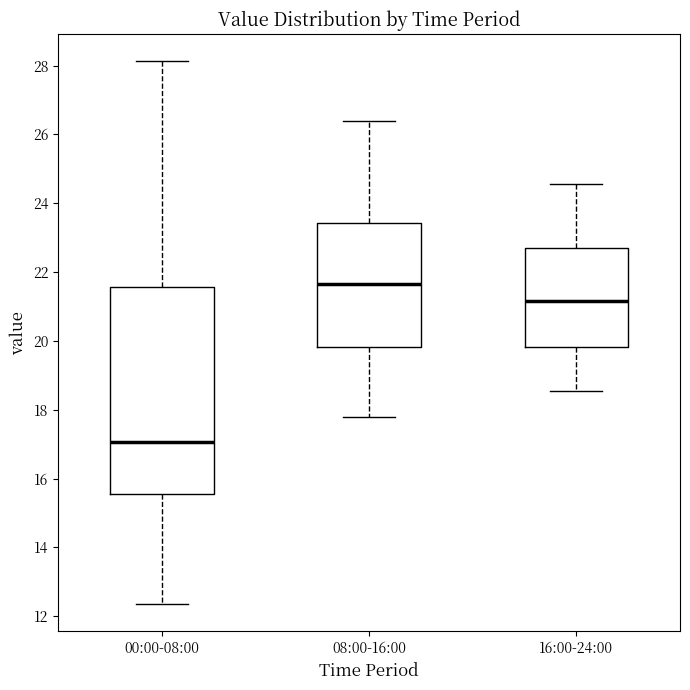

Reading left to right, transcribe this box plot: for each box, give where its median line is, the range the box spans, and where its two whiskers end, as read against the y-axis. The values are not printed on the chart, so give them approximately, as read against the axis.

00:00-08:00: median 17.0, box 15.6 to 21.6, whiskers 12.4 to 28.2
08:00-16:00: median 21.6, box 19.8 to 23.4, whiskers 17.8 to 26.4
16:00-24:00: median 21.2, box 19.8 to 22.8, whiskers 18.6 to 24.6